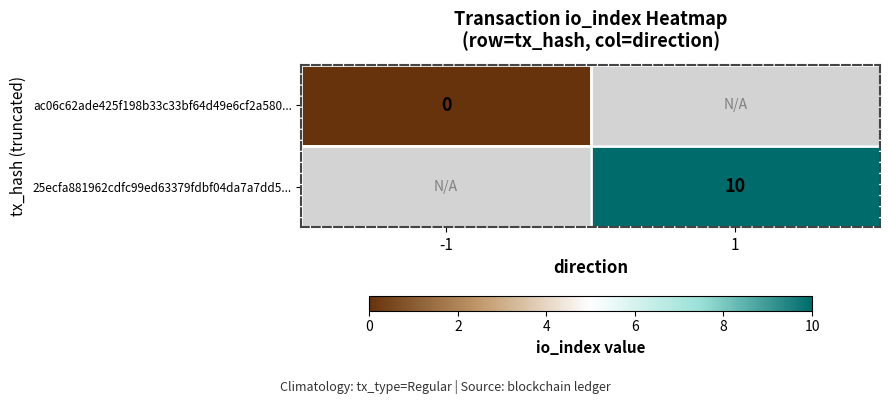

True or false: 25ecfa881962cdfc99ed63379fdbf04da7a7dd5... has a value of 17.6 at 1.

False